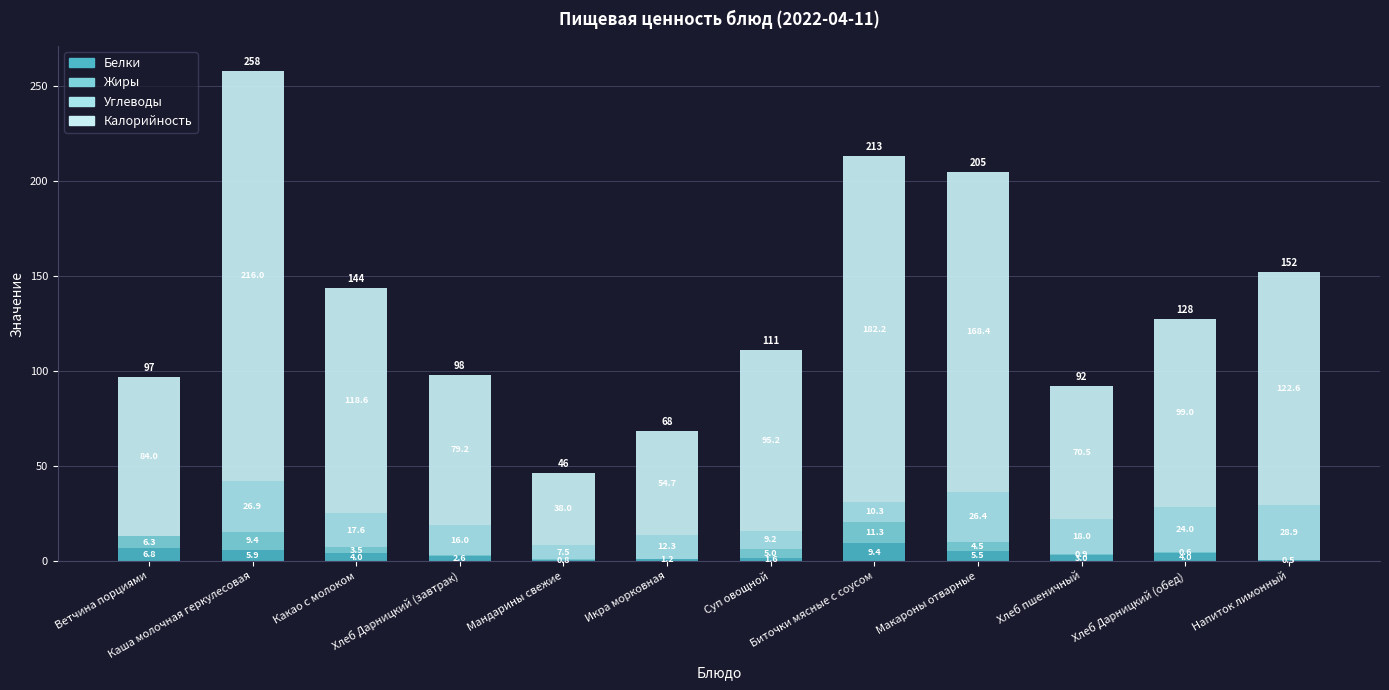

Are the bars grouped side by side (vs. stacked)?

No